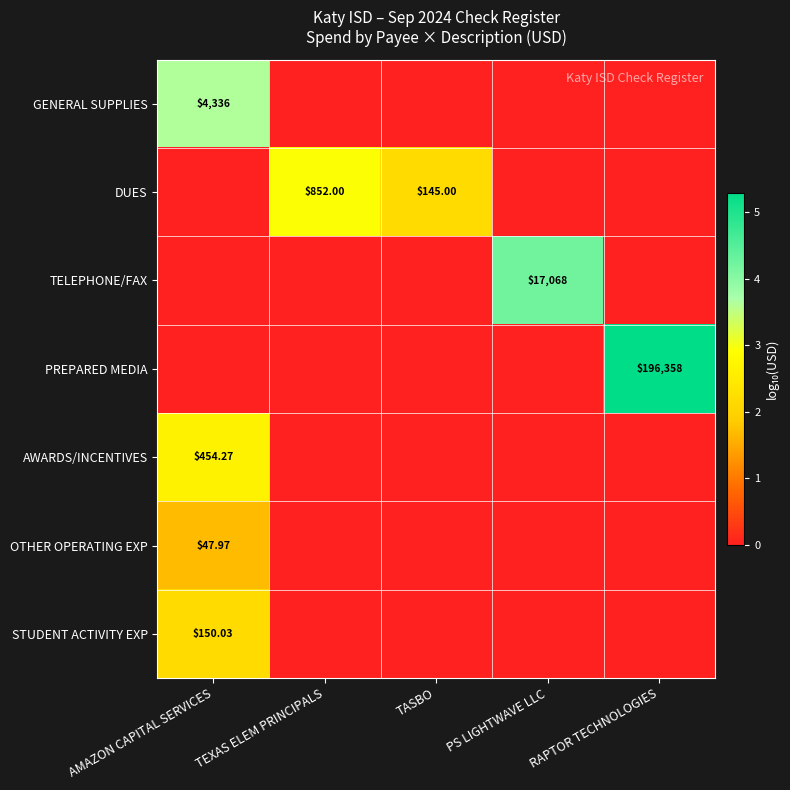

The PREPARED MEDIA series shows -1.6 at TEXAS ELEM PRINCIPALS. True or false?

False